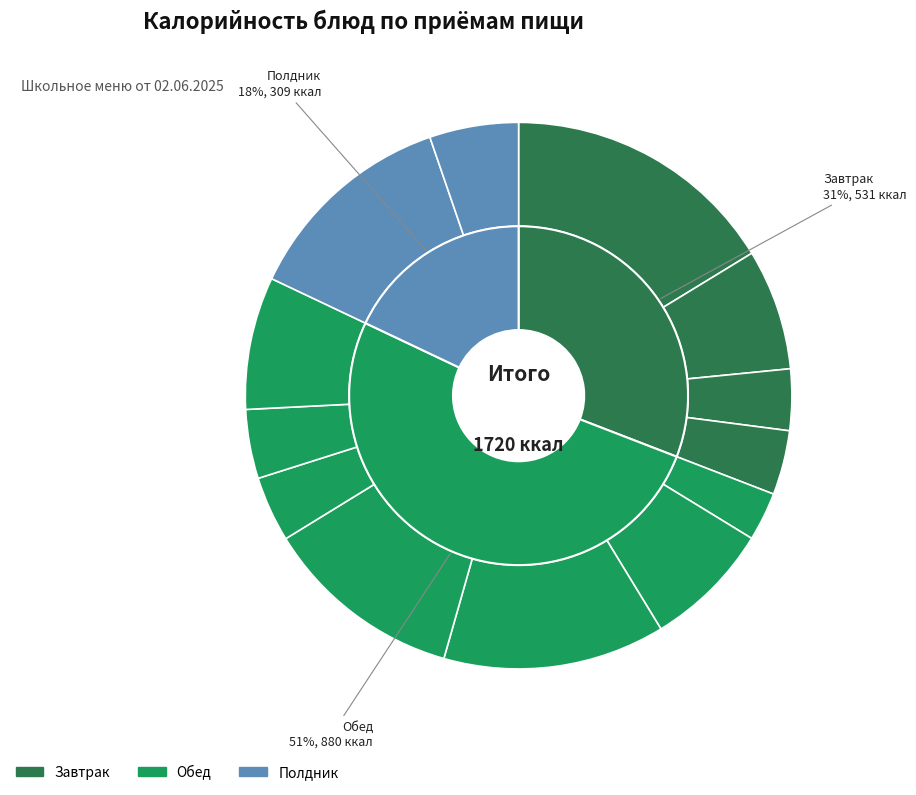

What is the change in value from Каша рассыпчатая из гречневой крупы to Хлеб ржано-пшеничный?

-68.5